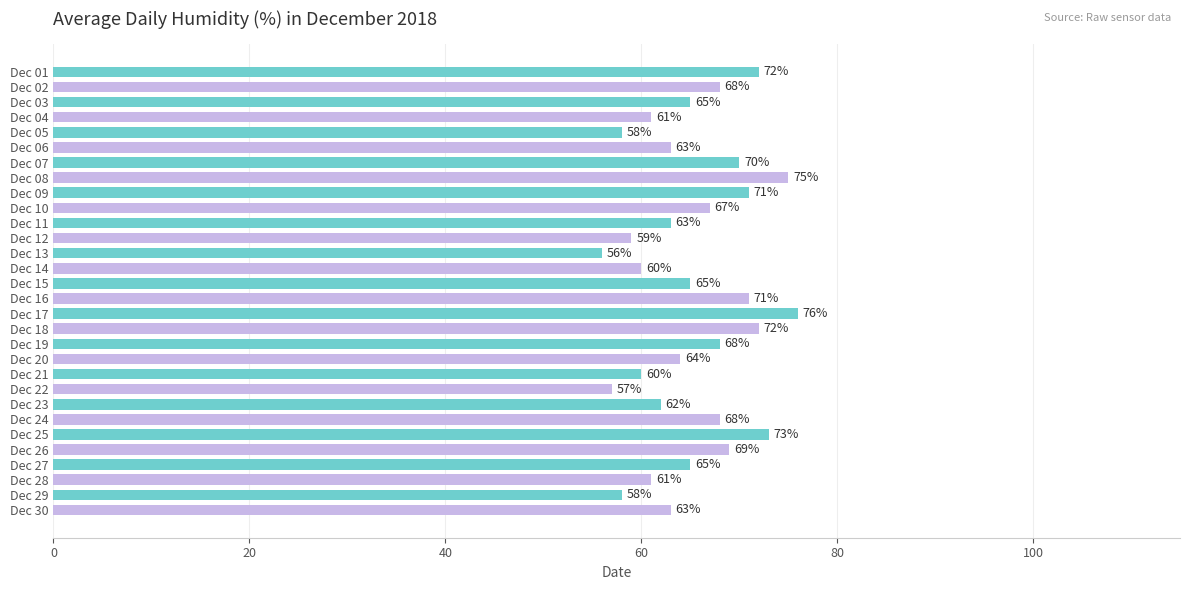

Approximately how many times larger is the value at Dec 03 compared to Dec 01?

0.9